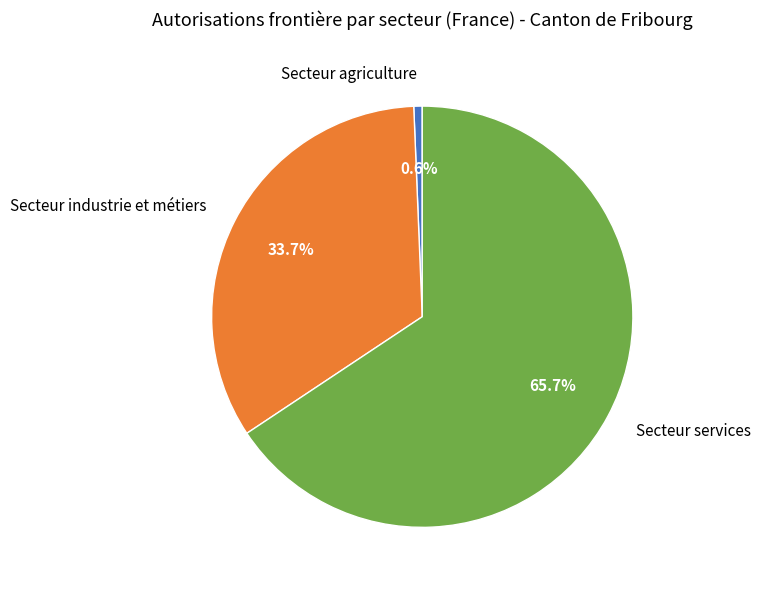

Which slice is the smallest?

Secteur agriculture